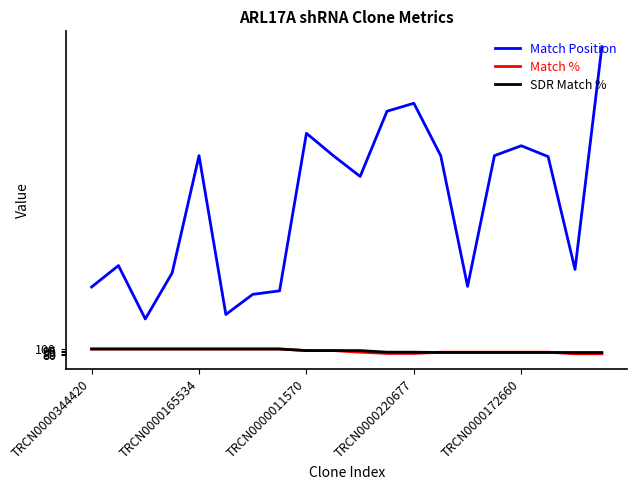

Which series has the largest range (max minus min)?

Match Position